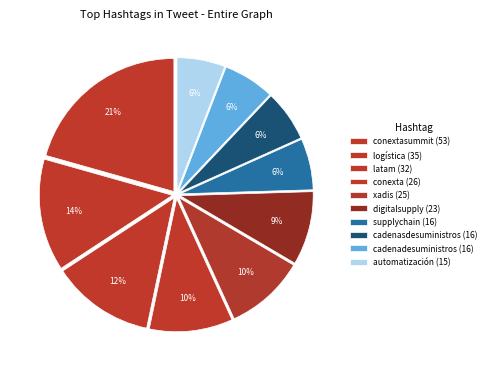

Rank the categories by value from lowest to highest.

automatización, supplychain, cadenasdesuministros, cadenadesuministros, digitalsupply, xadis, conexta, latam, logística, conextasummit